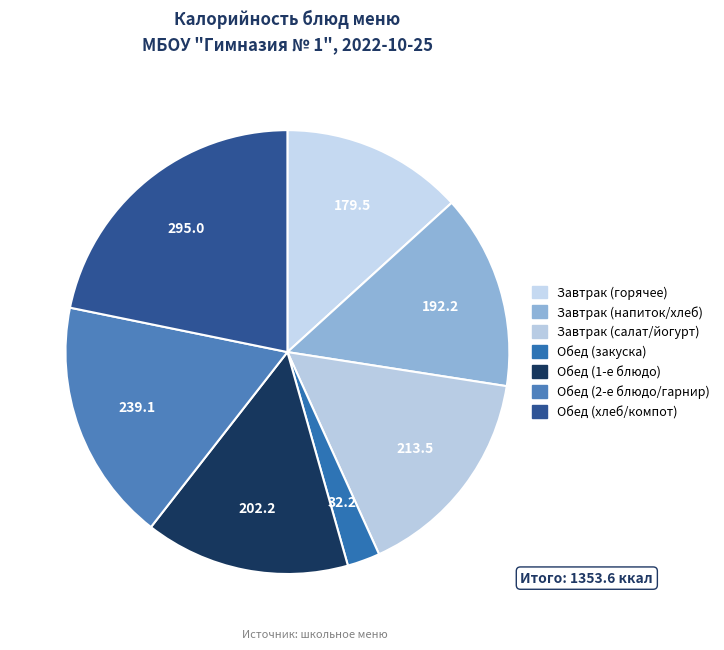

How many segments does this pie chart have?

7